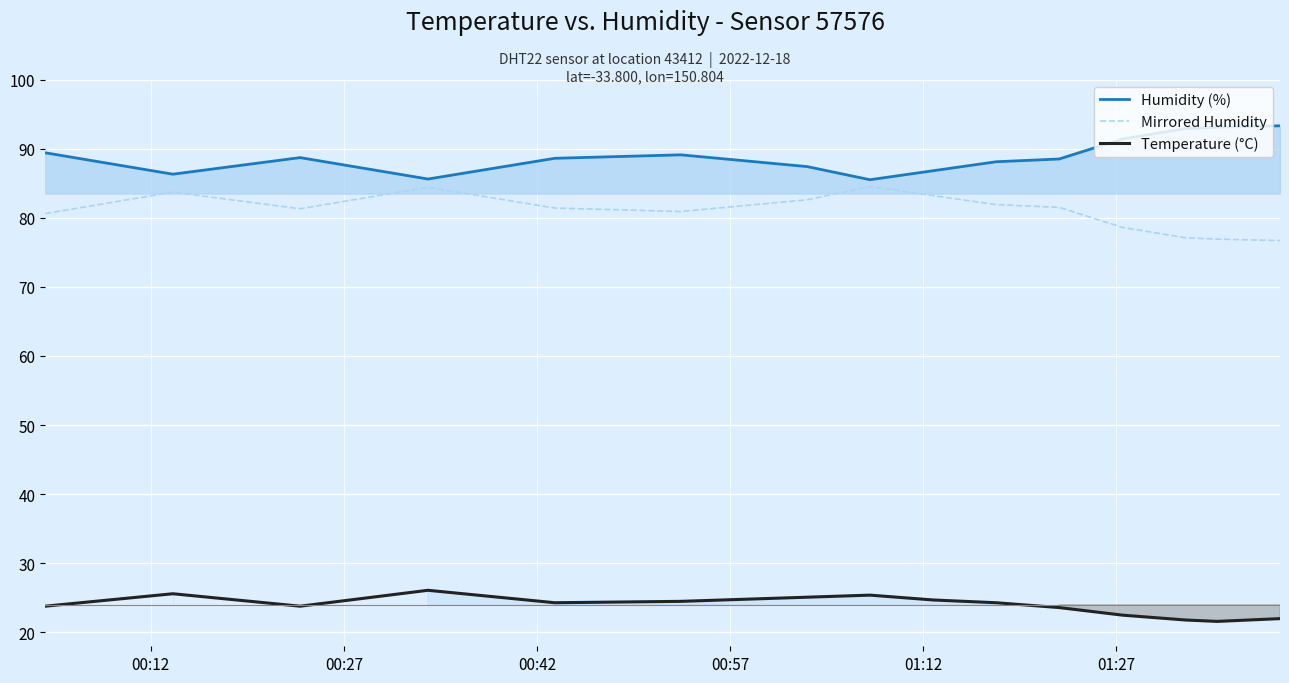

True or false: Humidity (%) and Temperature (°C) cross at least once.

False